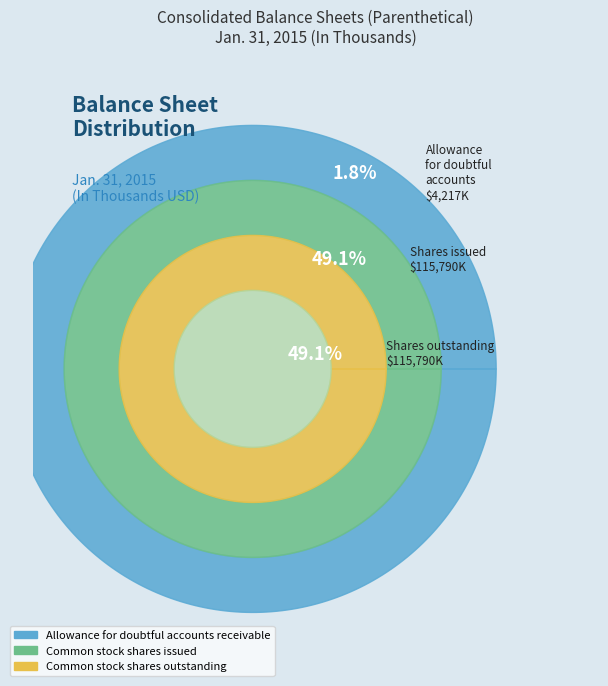

True or false: Common stock shares outstanding accounts for 57% of the total.

False